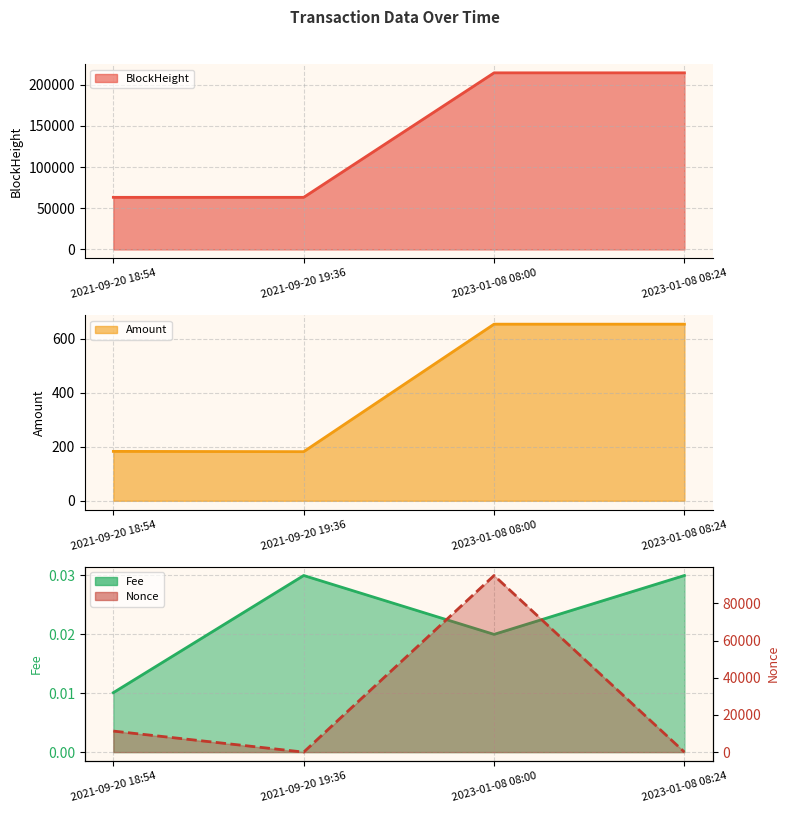

True or false: Fee and BlockHeight cross at least once.

False